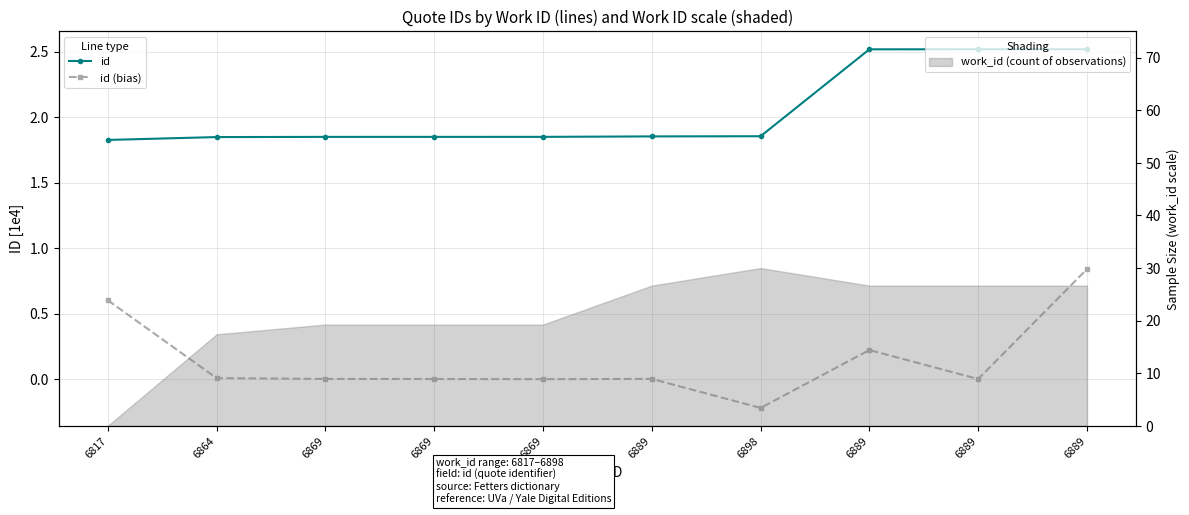

The value of id at 6817 is 1.8. True or false?

True